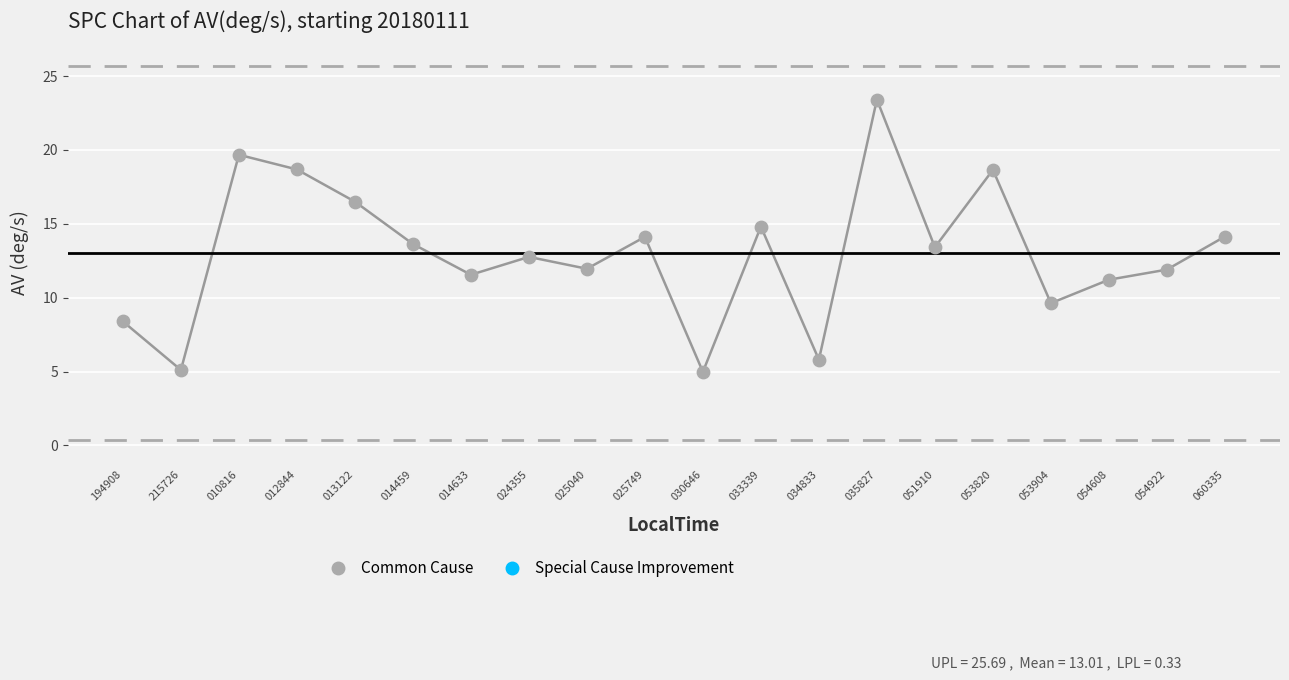

What is the range of Y values (max minus min)?

18.4